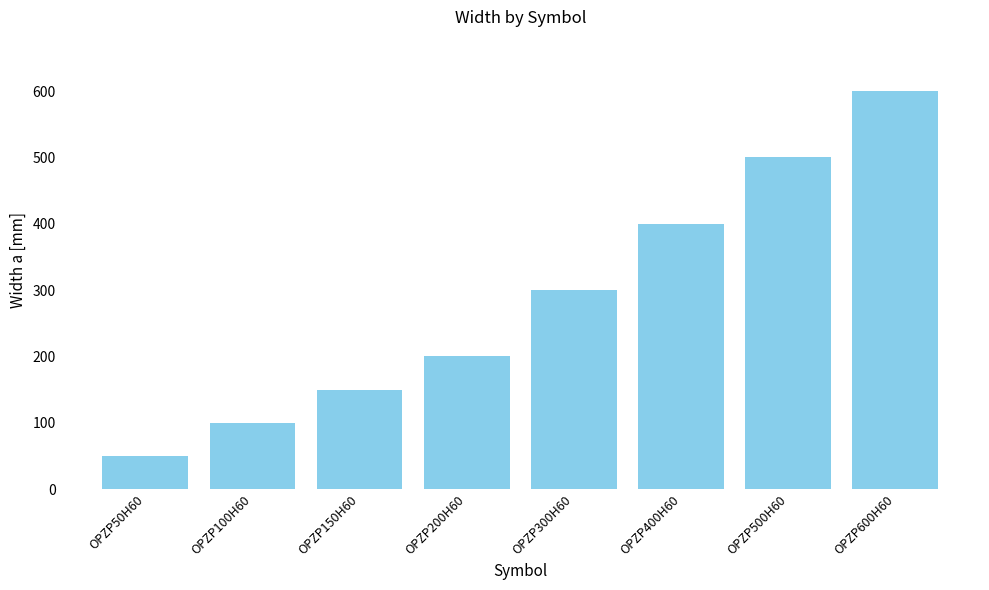

What is the difference between the maximum and minimum values?

550